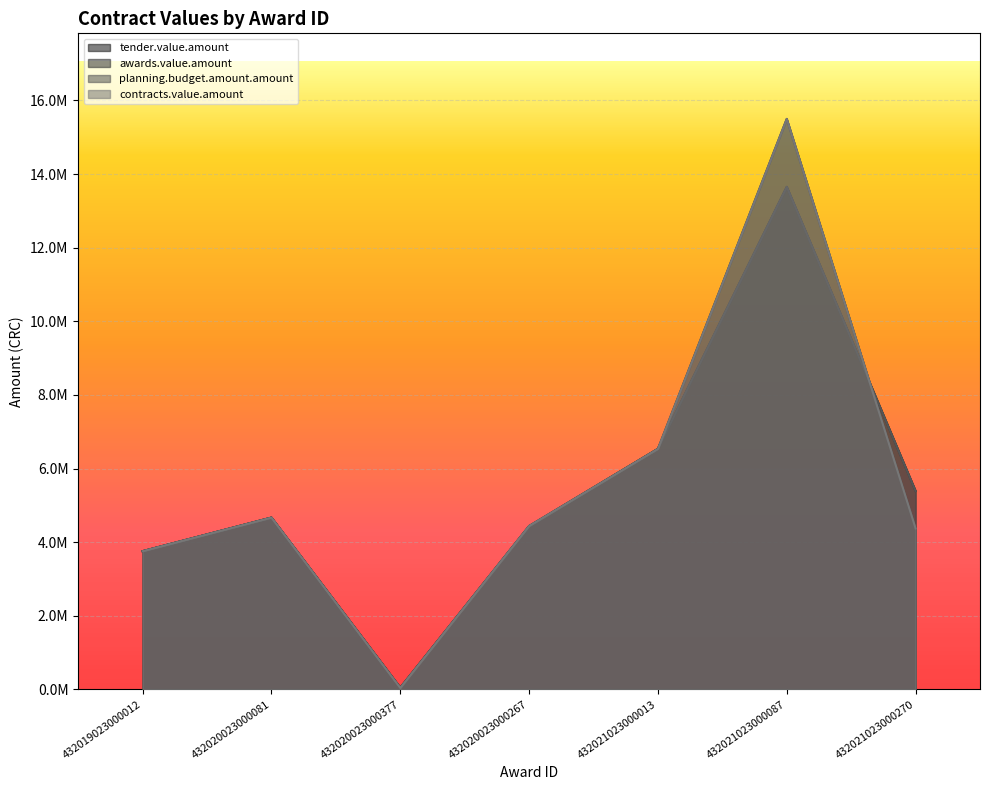

How many data points in awards.value.amount are above 4439880?

4